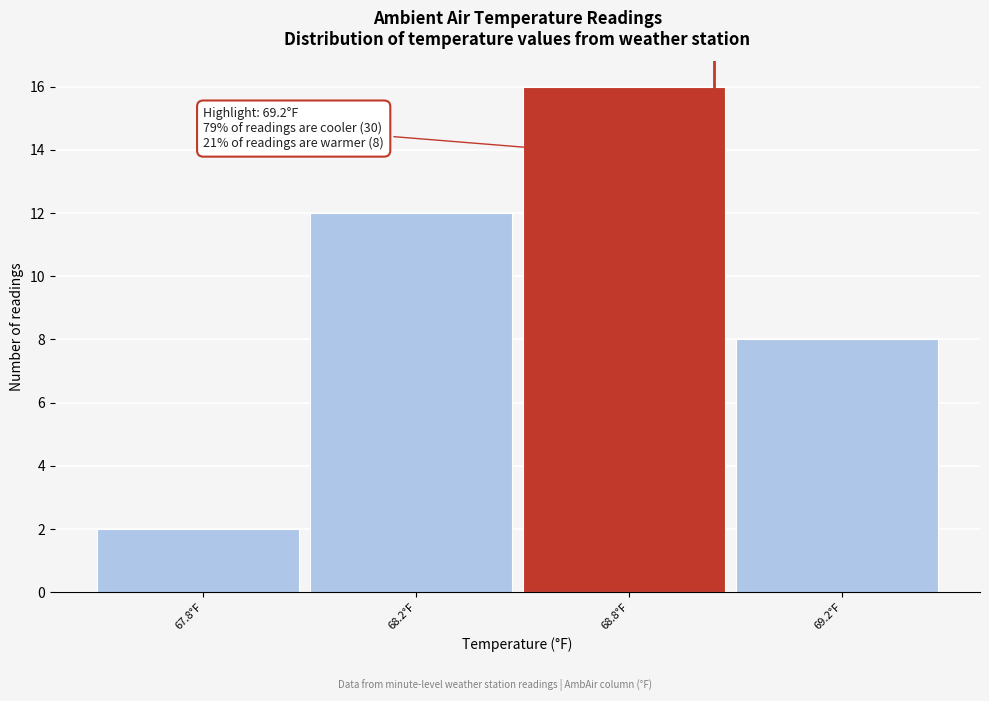

Reading right to left, list all the values displayed in this chart.

69.2°F=8	68.8°F=16	68.2°F=12	67.8°F=2